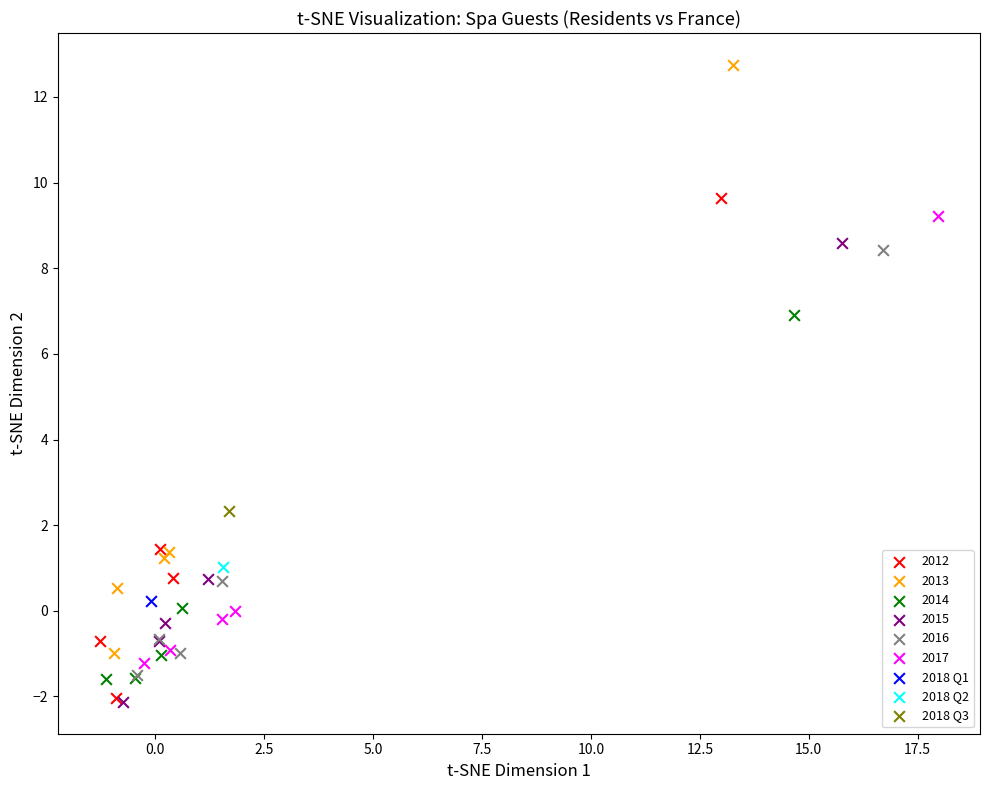

What are all the series names shown in the legend?

2012, 2013, 2014, 2015, 2016, 2017, 2018 Q1, 2018 Q2, 2018 Q3